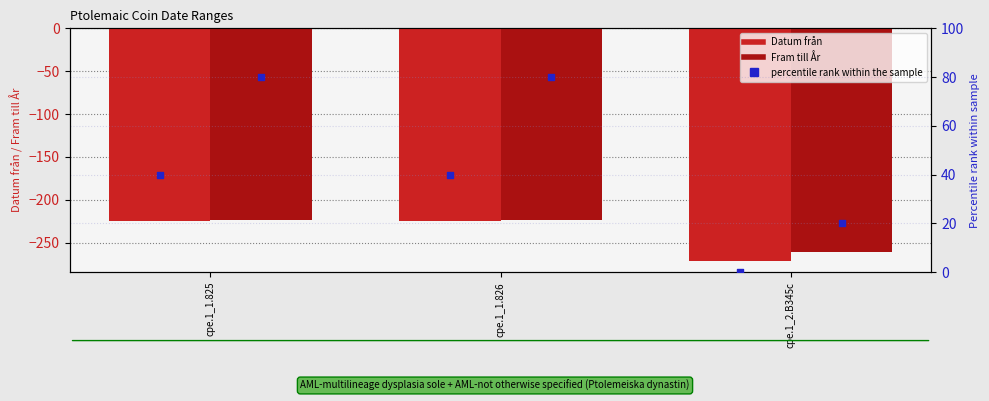

Which series reaches the minimum Y coordinate?

Datum från